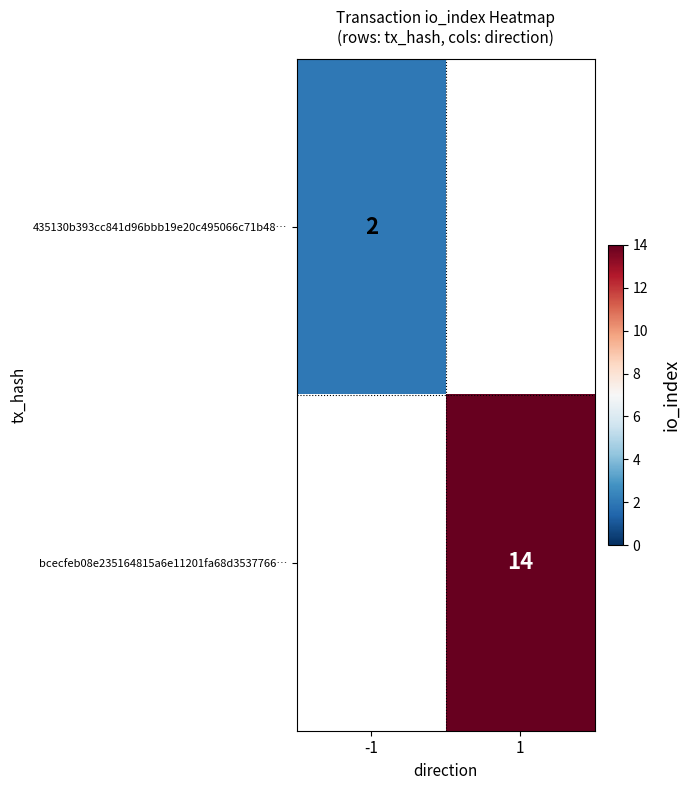

What is the minimum value shown in the chart?

2.0